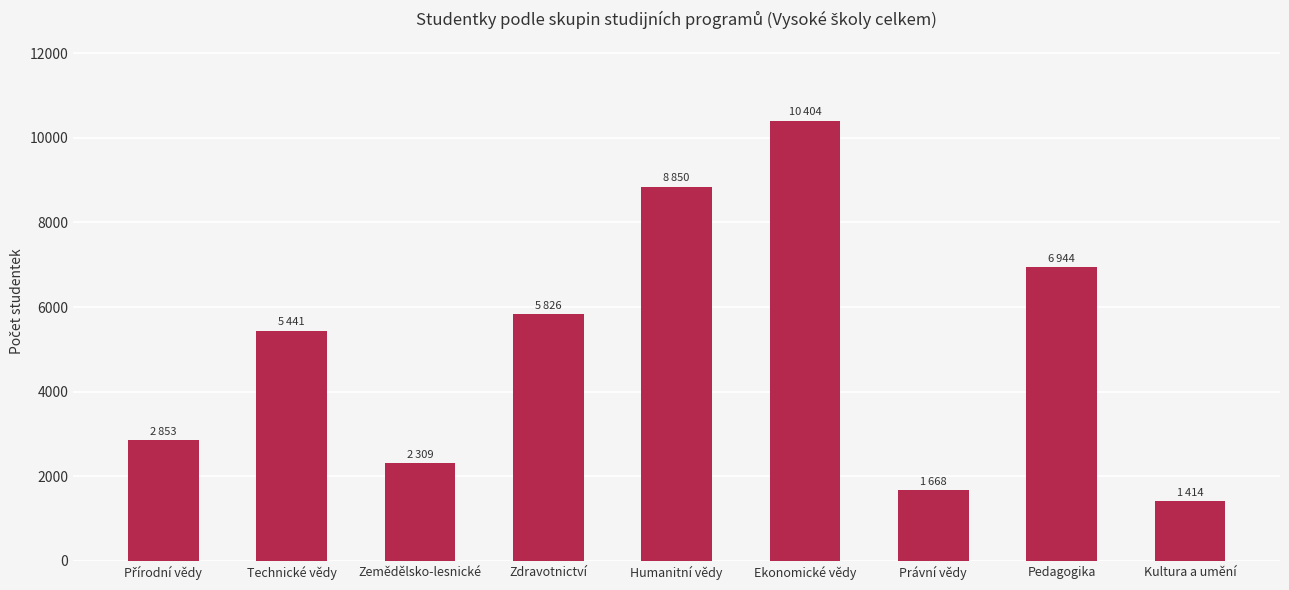

What value does the data have at Zdravotnictví, to the nearest 50?

5850